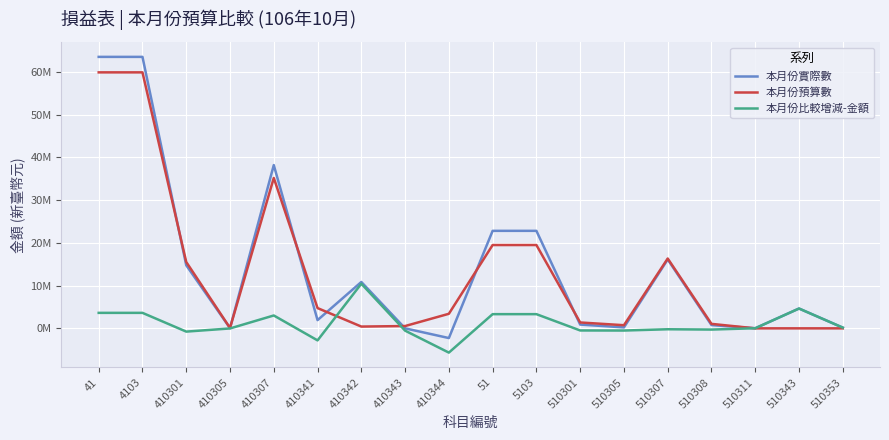

The 本月份實際數 series shows 221070 at 510305. True or false?

True